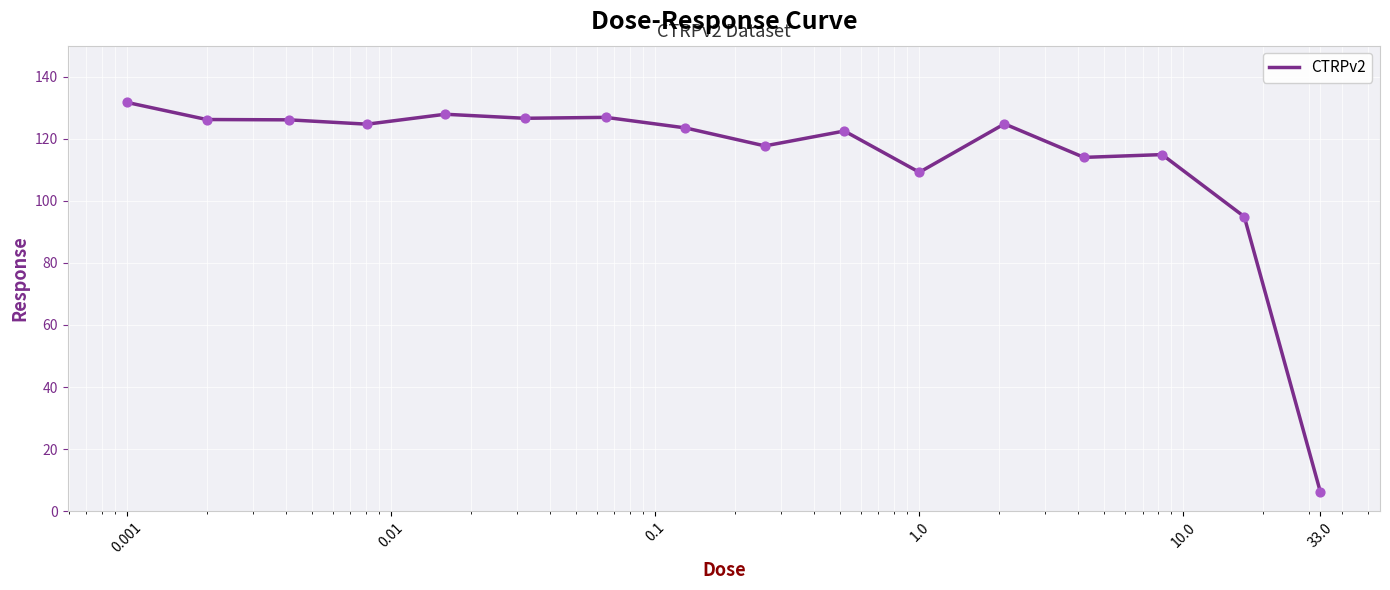

What is the maximum value shown in the chart?

131.7